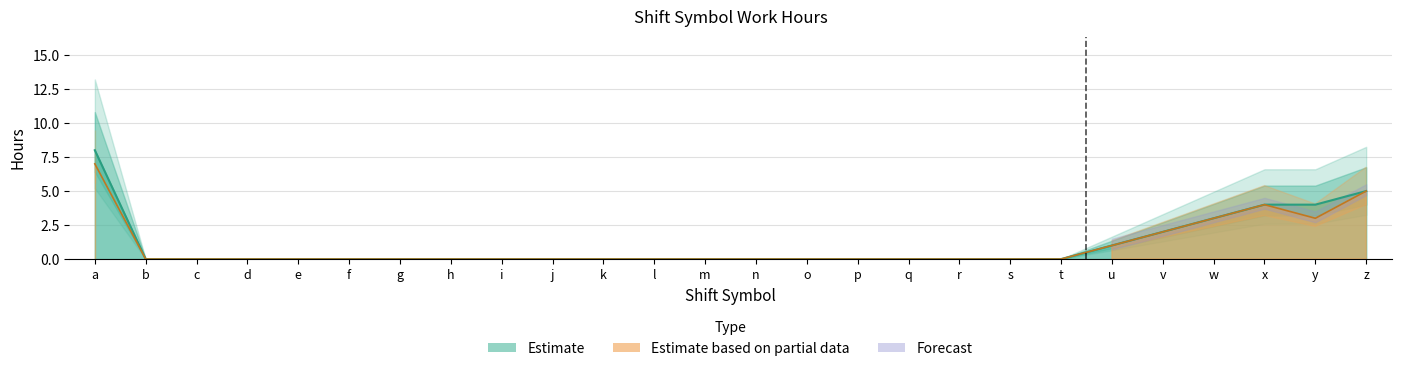

True or false: 勤務時間 and サービス提供時間内の勤務時間 cross at least once.

False